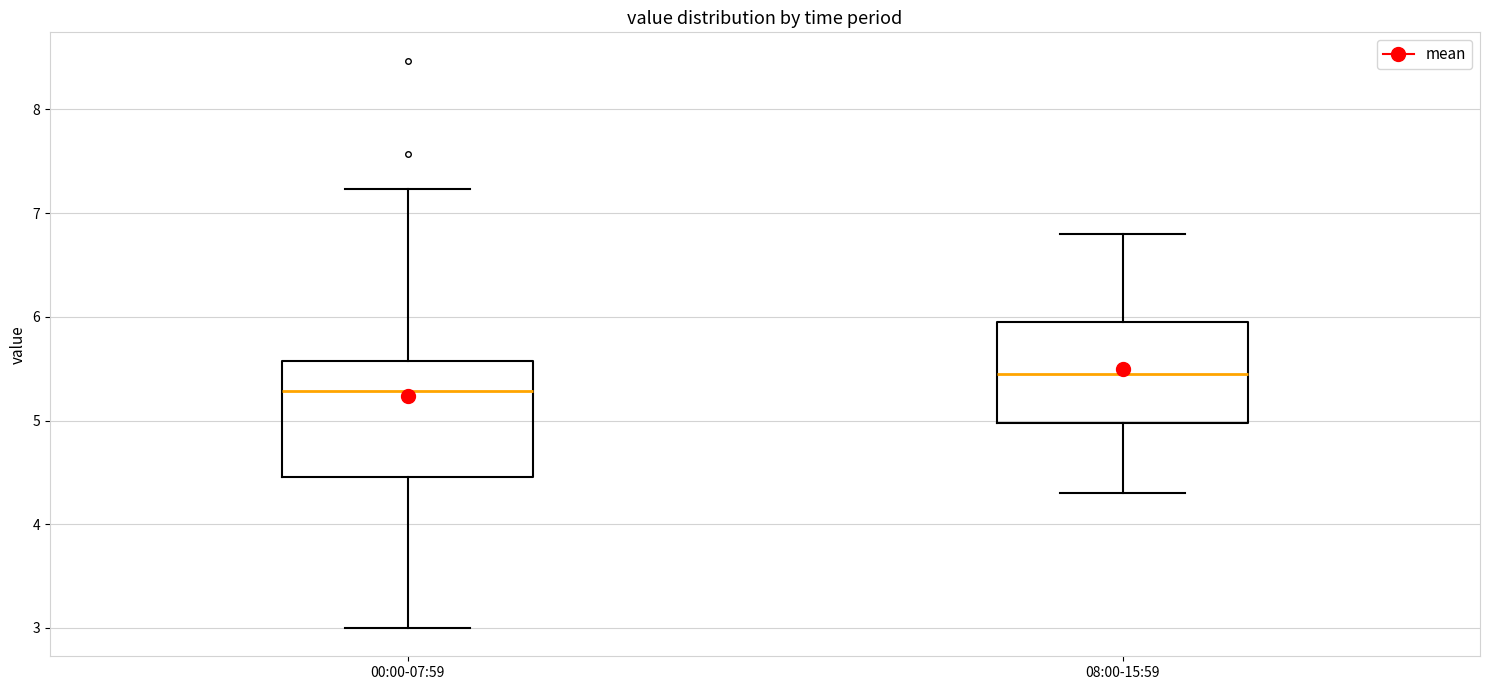

Reading left to right, transcribe this box plot: for each box, give where its median line is, the range the box spans, and where its two whiskers end, as read against the y-axis. The values are not printed on the chart, so give them approximately, as read against the axis.

00:00-07:59: median 5.3, box 4.5 to 5.6, whiskers 3.0 to 7.2
08:00-15:59: median 5.5, box 5.0 to 6.0, whiskers 4.3 to 6.8